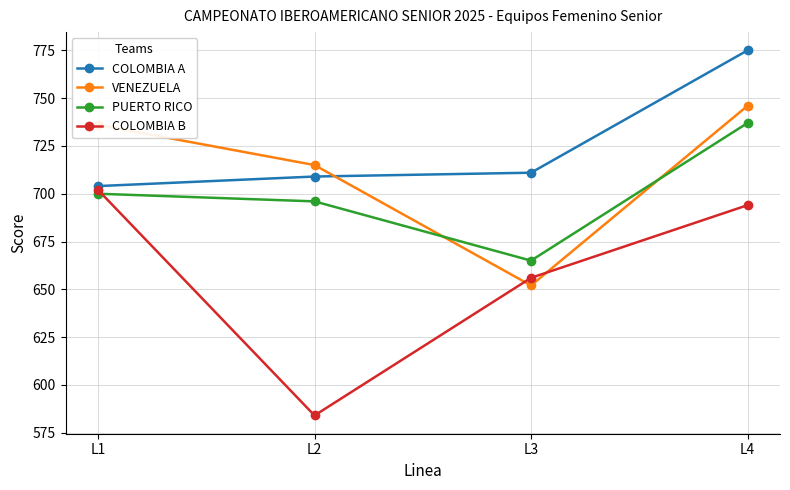

True or false: COLOMBIA A and PUERTO RICO cross at least once.

False